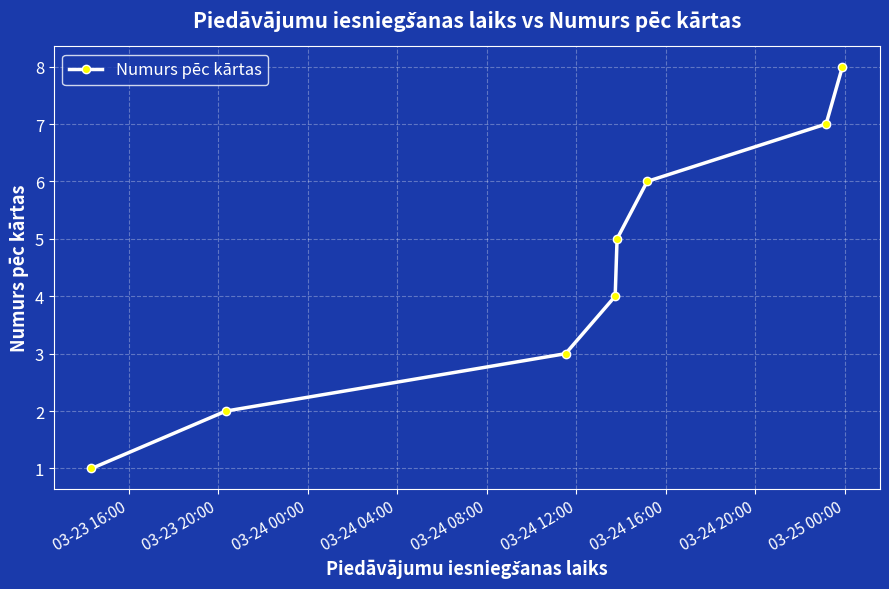

Count the values in the range 3 to 7.

5